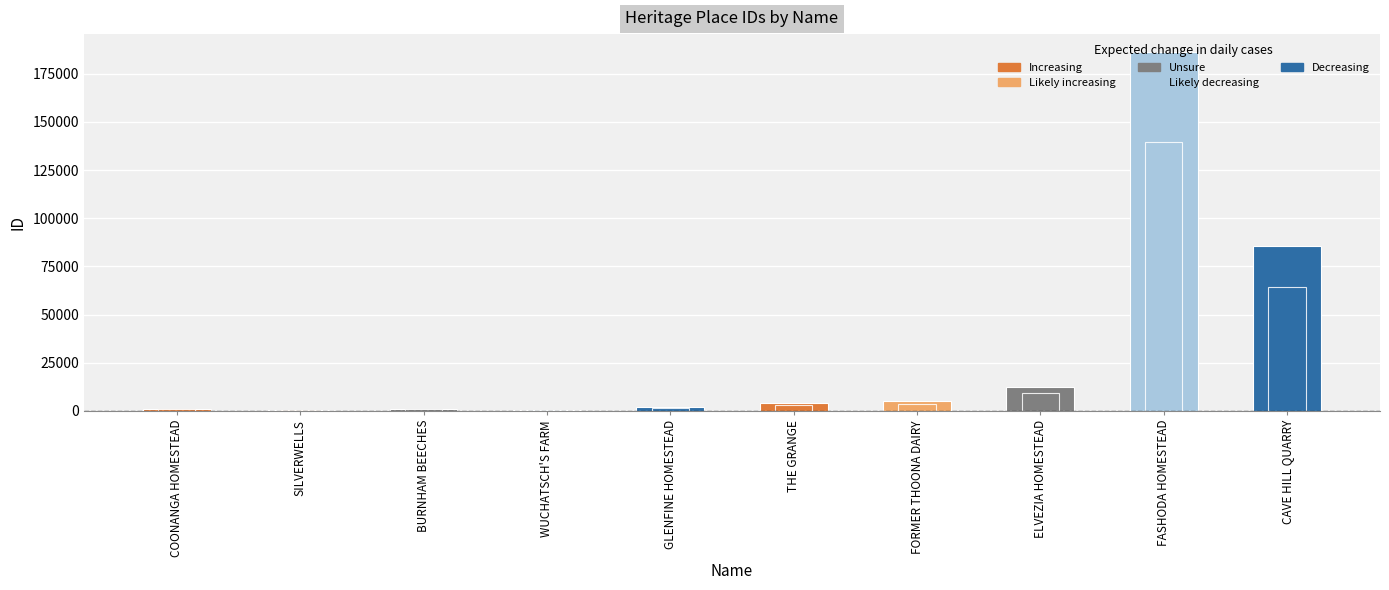

What is the difference between the second highest and minimum values?

84899